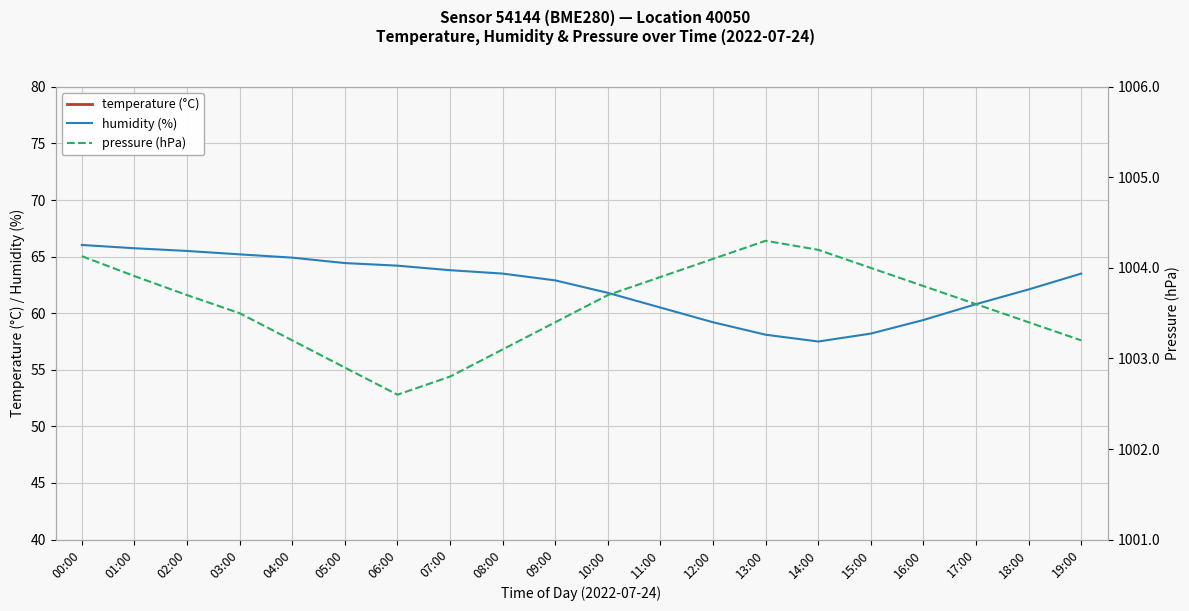

Where is the first local minimum for humidity (%)?

14:00